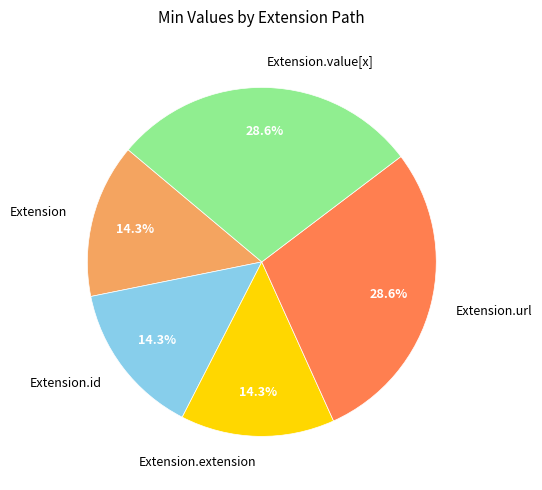

How many slices are in this pie chart?

5